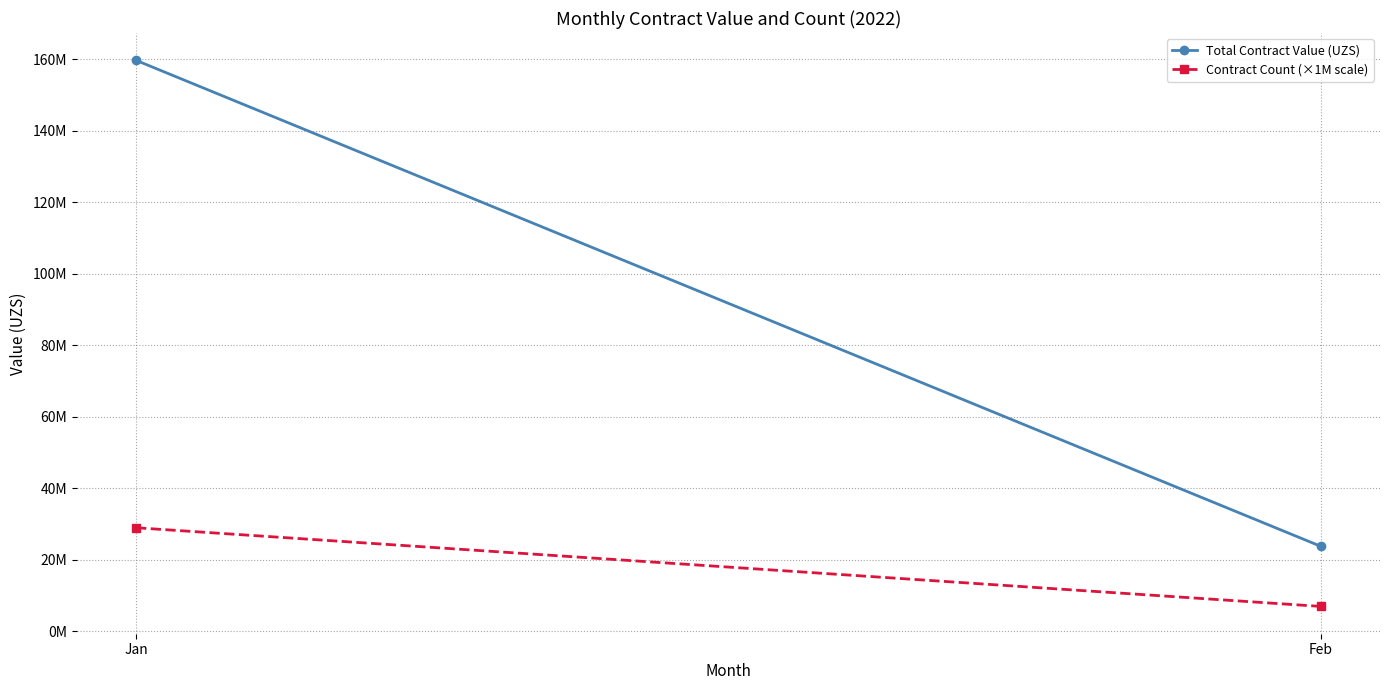

Reading left to right, transcribe all the data shown in this chart.

Total Contract Value (UZS): Jan=159687719.0	Feb=23807901.2
Contract Count (×1M scale): Jan=29000000.0	Feb=7000000.0